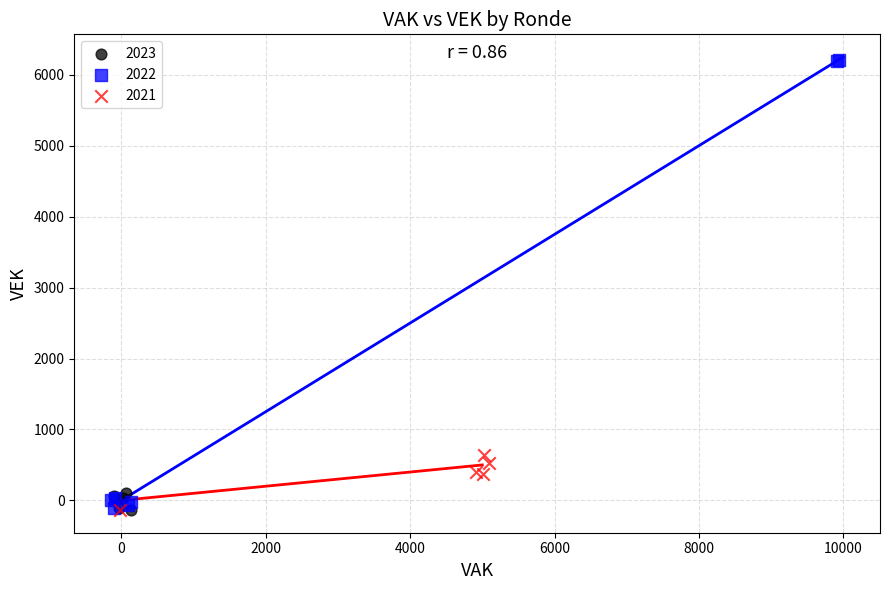

Which series has the largest Y range (max minus min)?

2022